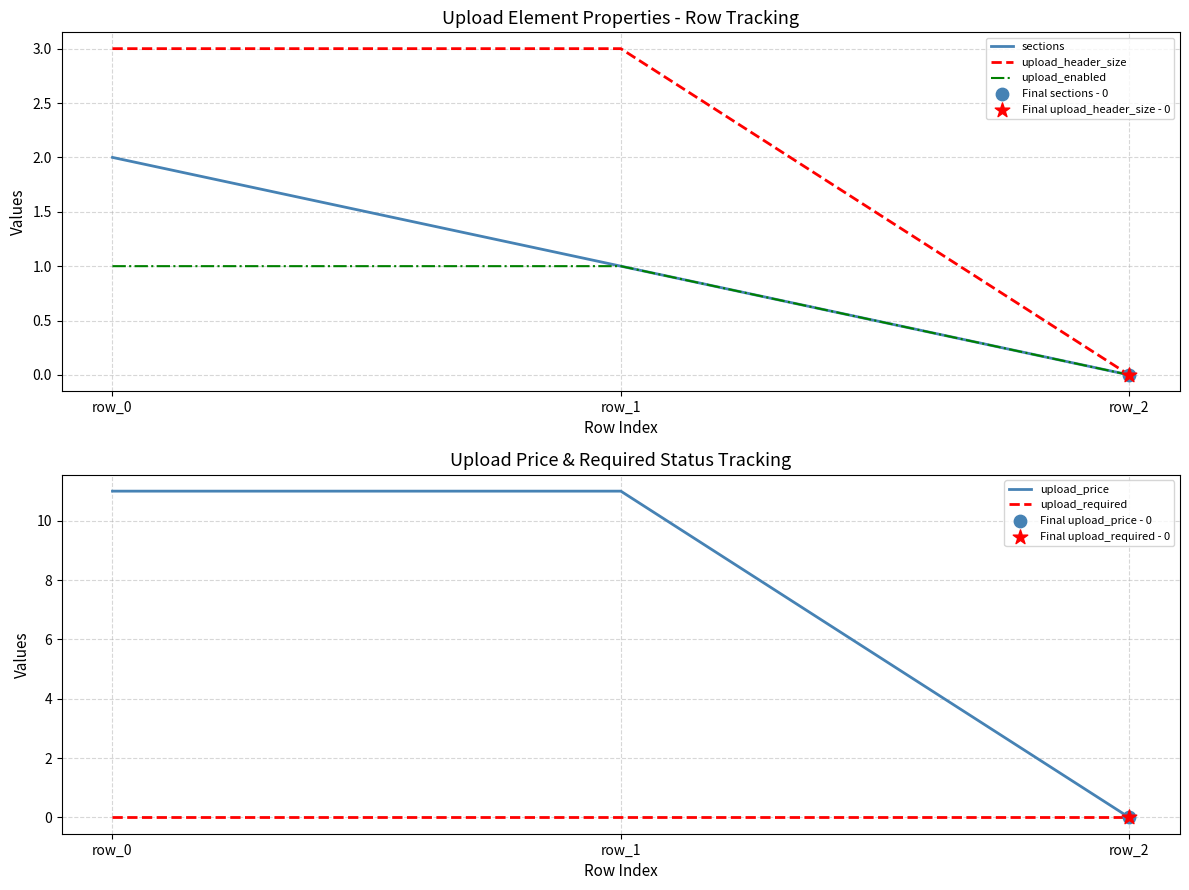

At which category is the sum across all series the highest?

row_0